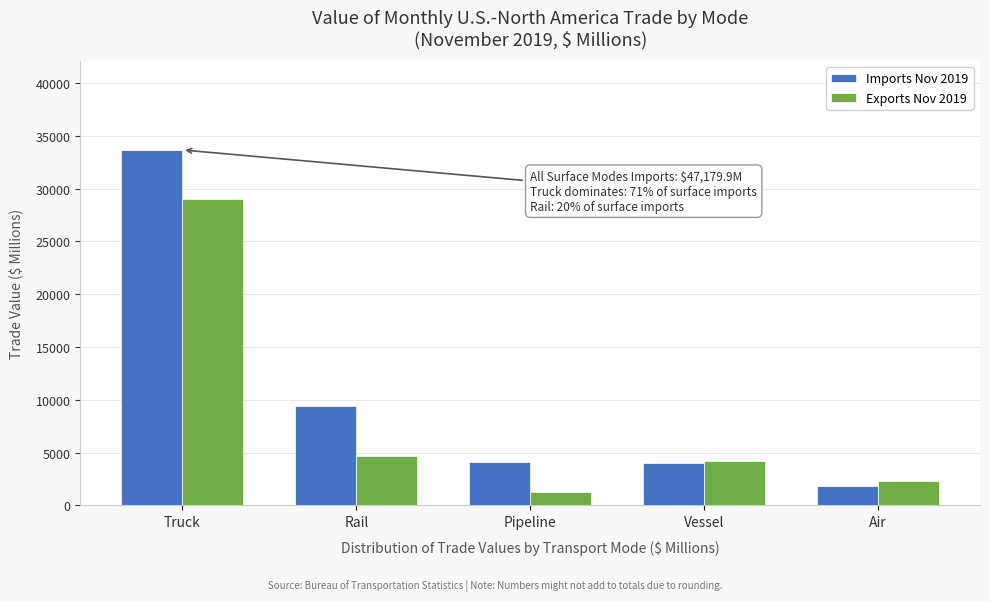

At which category does the chart reach its peak across all series?

Truck